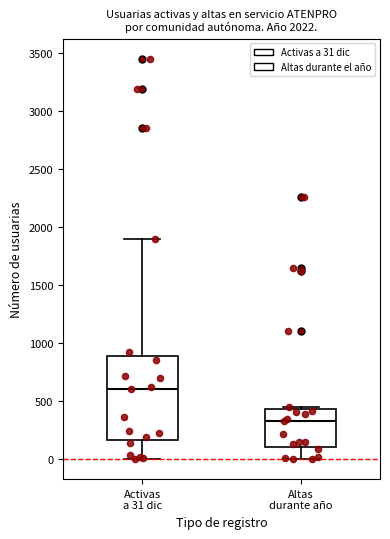

Reading left to right, transcribe this box plot: for each box, give where its median line is, the range the box spans, and where its two whiskers end, as read against the y-axis. The values are not printed on the chart, so give them approximately, as read against the axis.

Activas a 31 dic: median 600, box 150 to 900, whiskers 0 to 1900
Altas durante año: median 350, box 100 to 450, whiskers 0 to 450 (just above the box's upper edge)